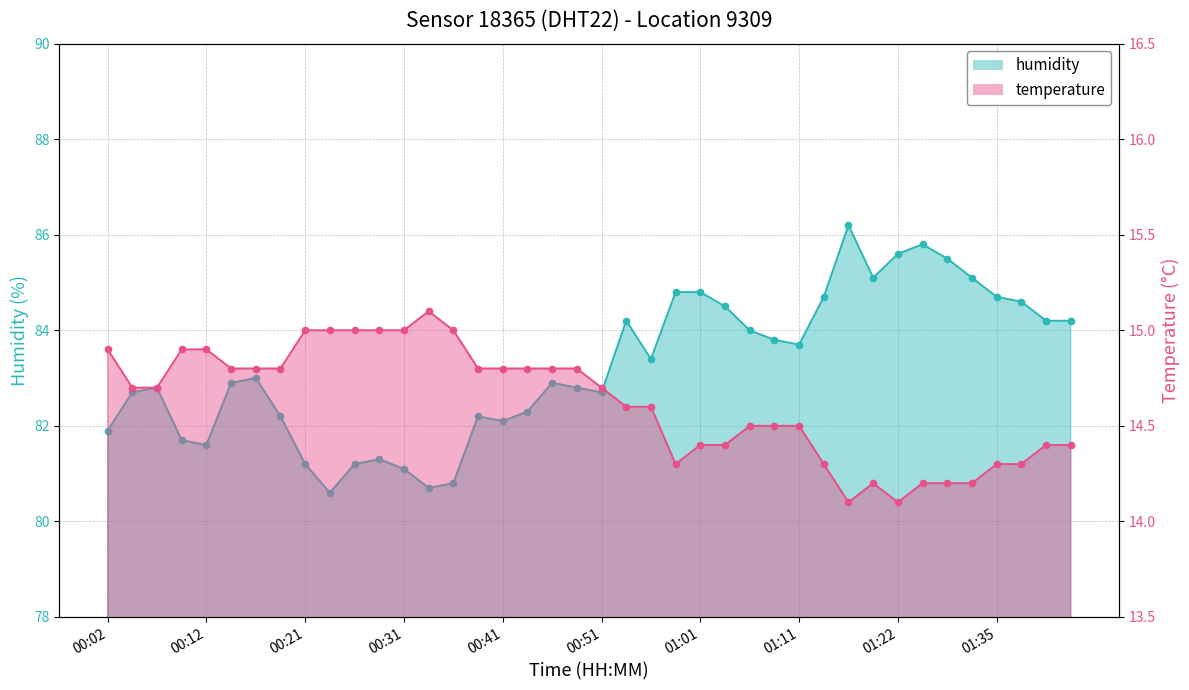

What is the label of the 35th point from the right?

00:14